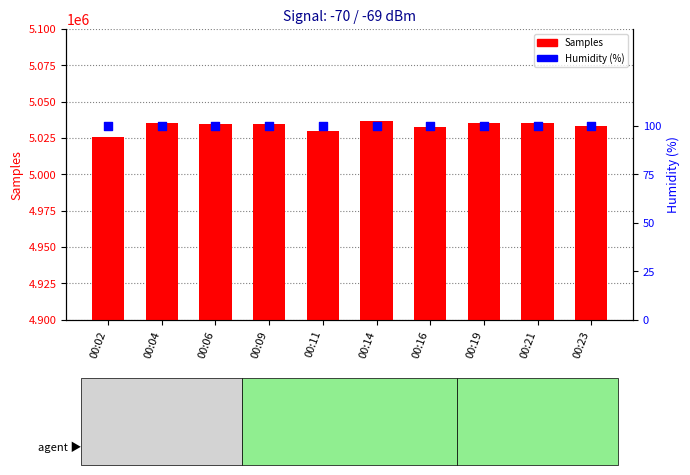

Which series has the largest Y range (max minus min)?

Samples